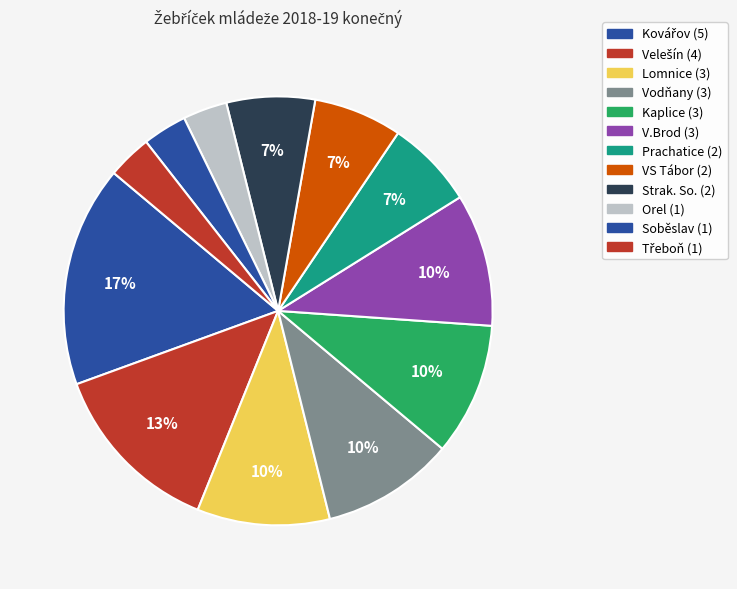

How many segments does this pie chart have?

12